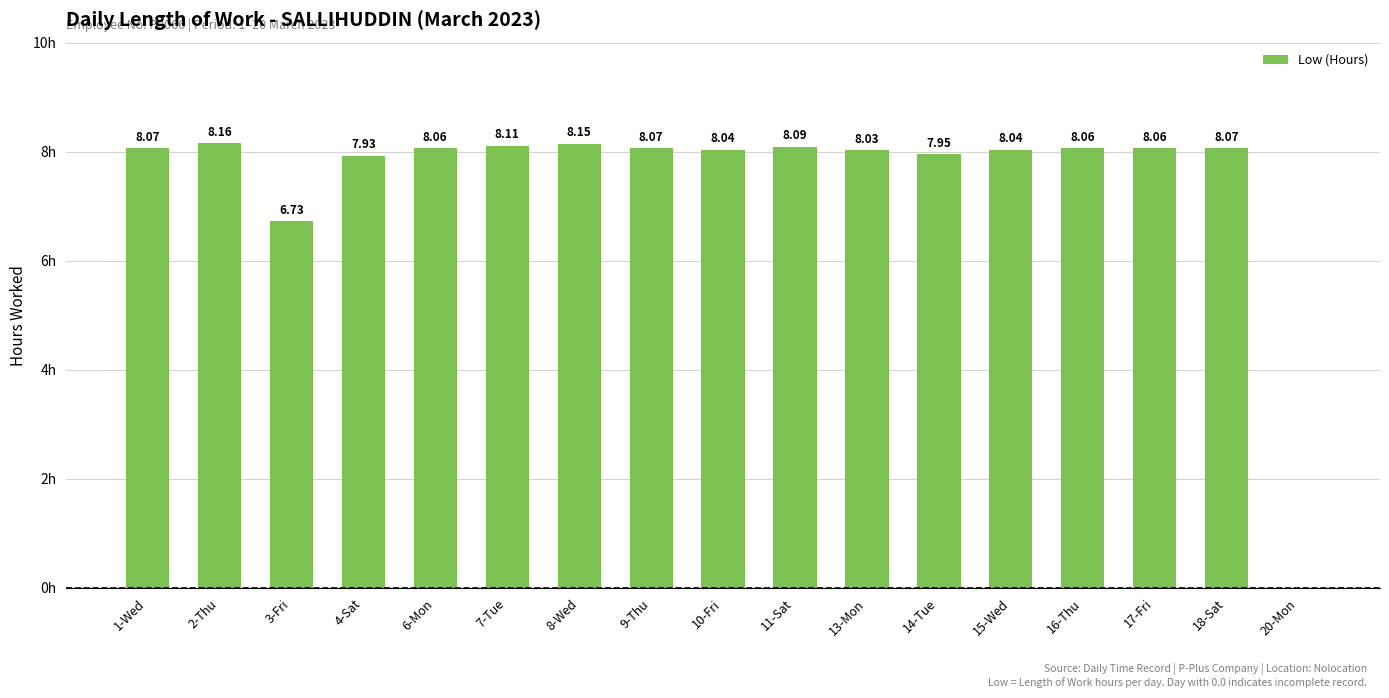

Which has a higher value, 8-Wed or 17-Fri?

8-Wed